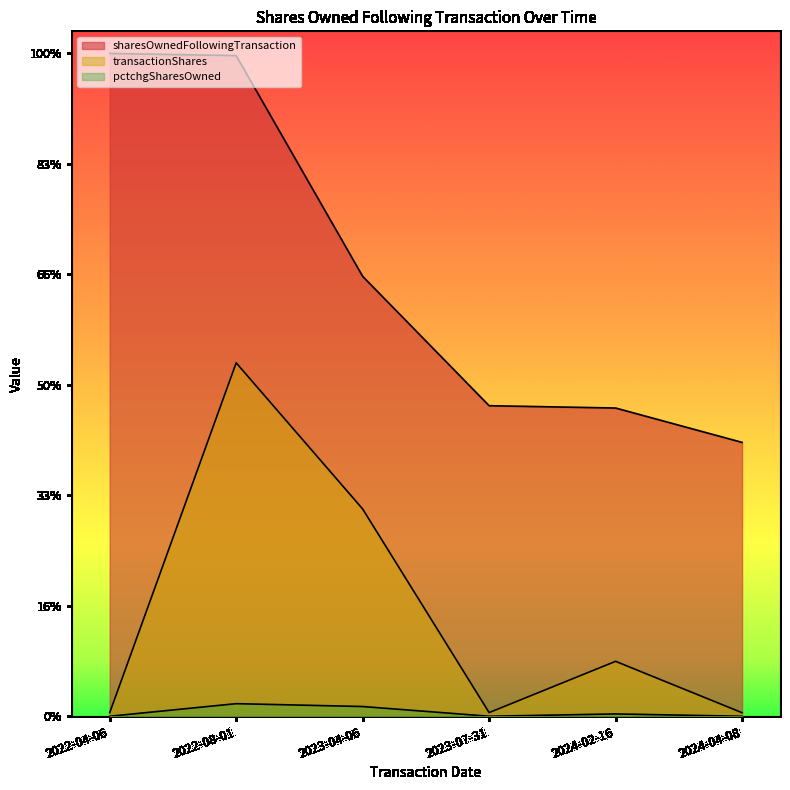

In transactionShares, how many points are lower than both neighbors (excluding endpoints)?

1